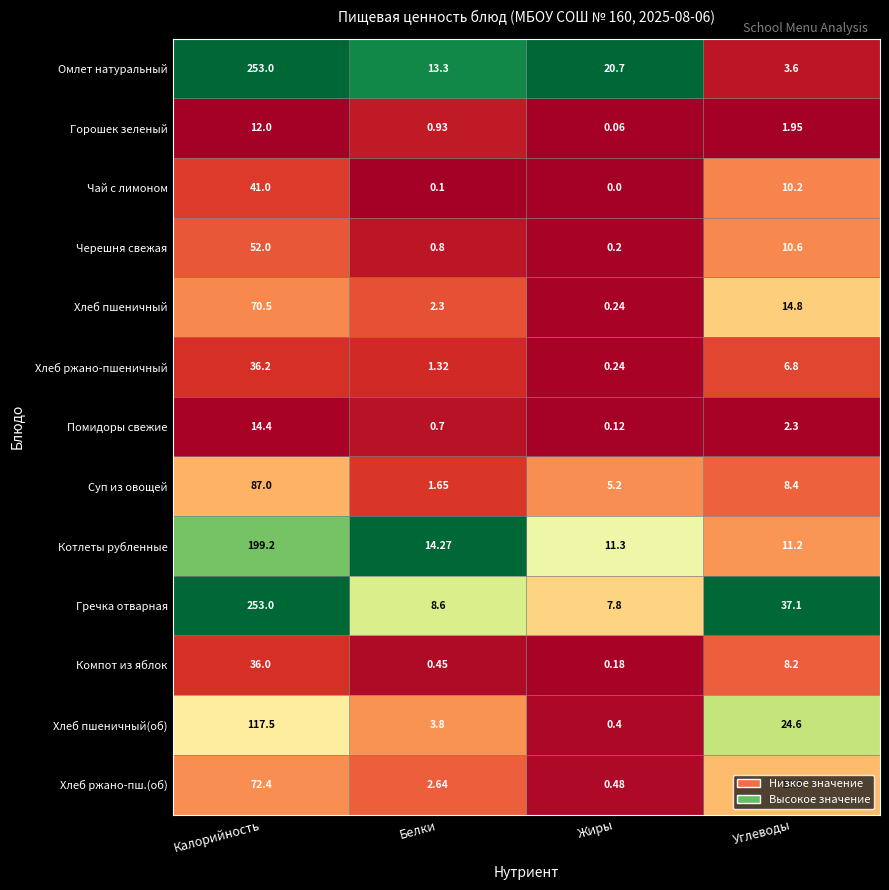

Which series changed the most between Жиры and Углеводы?

Гречка отварная